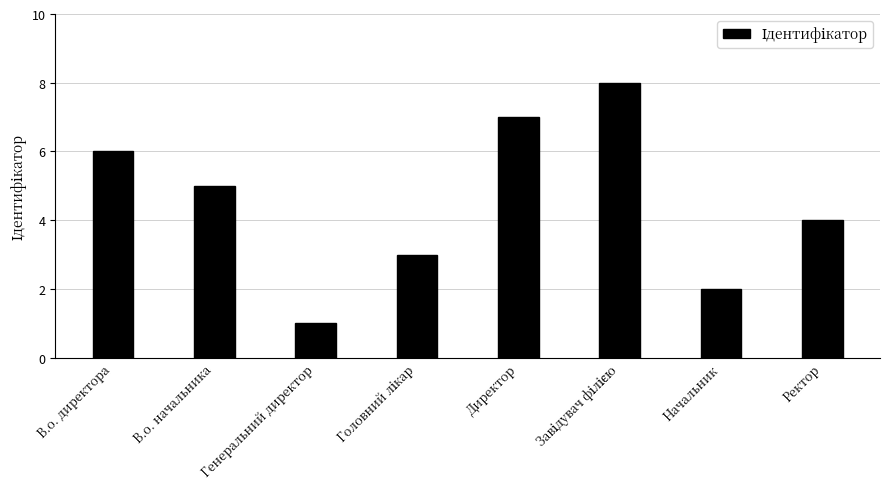

What is the difference between the second highest and minimum values?

6